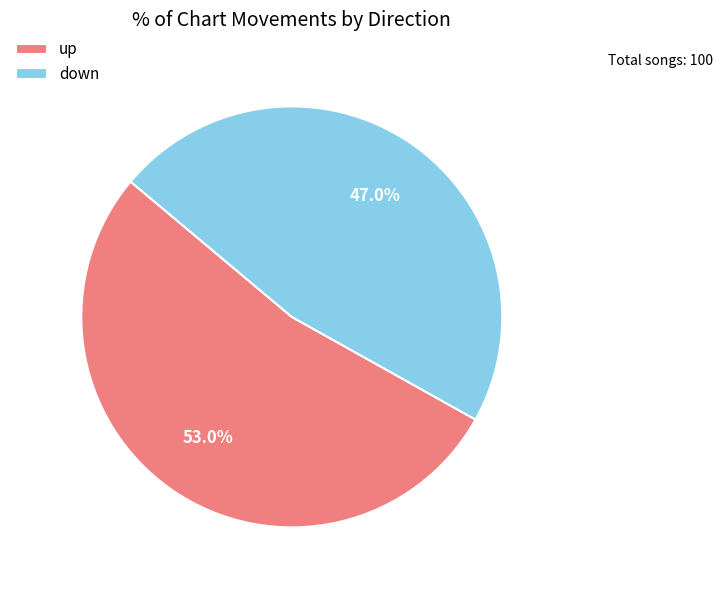

Which category has the smallest portion of the pie?

down